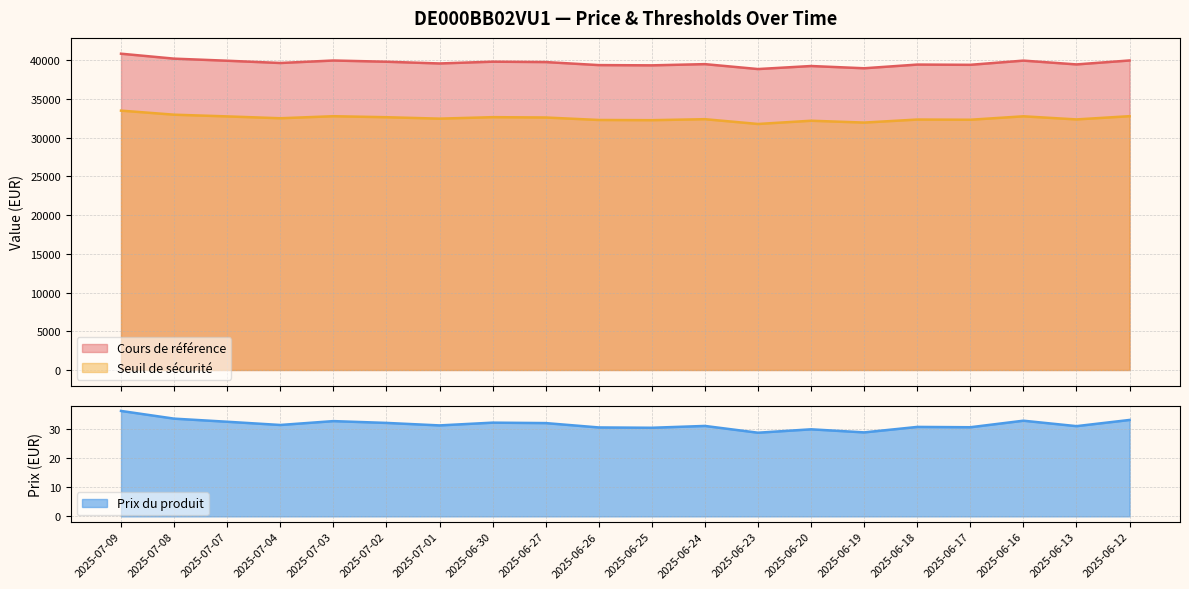

Rank the categories by Seuil de sécurité value from highest to lowest.

2025-07-09, 2025-07-08, 2025-06-12, 2025-07-03, 2025-06-16, 2025-07-07, 2025-06-30, 2025-07-02, 2025-06-27, 2025-07-04, 2025-07-01, 2025-06-24, 2025-06-13, 2025-06-18, 2025-06-17, 2025-06-26, 2025-06-25, 2025-06-20, 2025-06-19, 2025-06-23